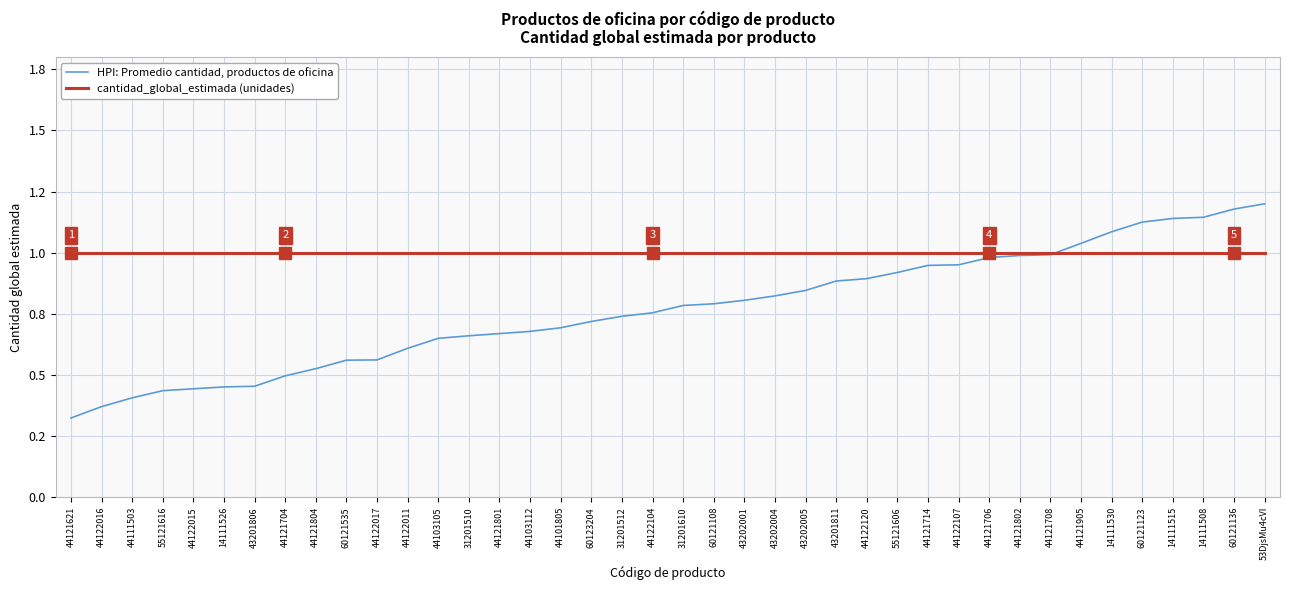

True or false: cantidad_global_estimada (unidades) has more than 1 interior local peaks.

False